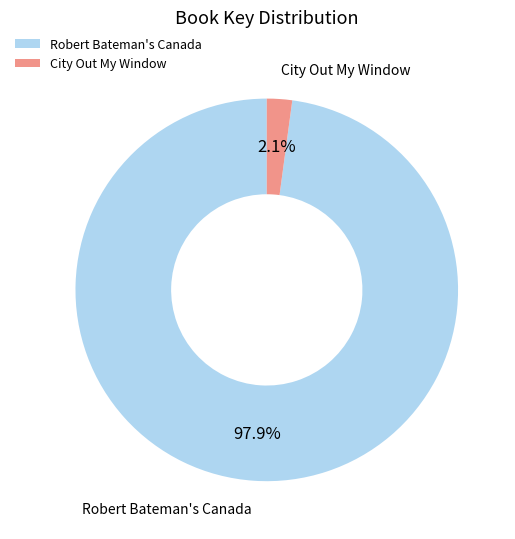

What percentage is the City Out My Window slice, to the nearest percent?

2%